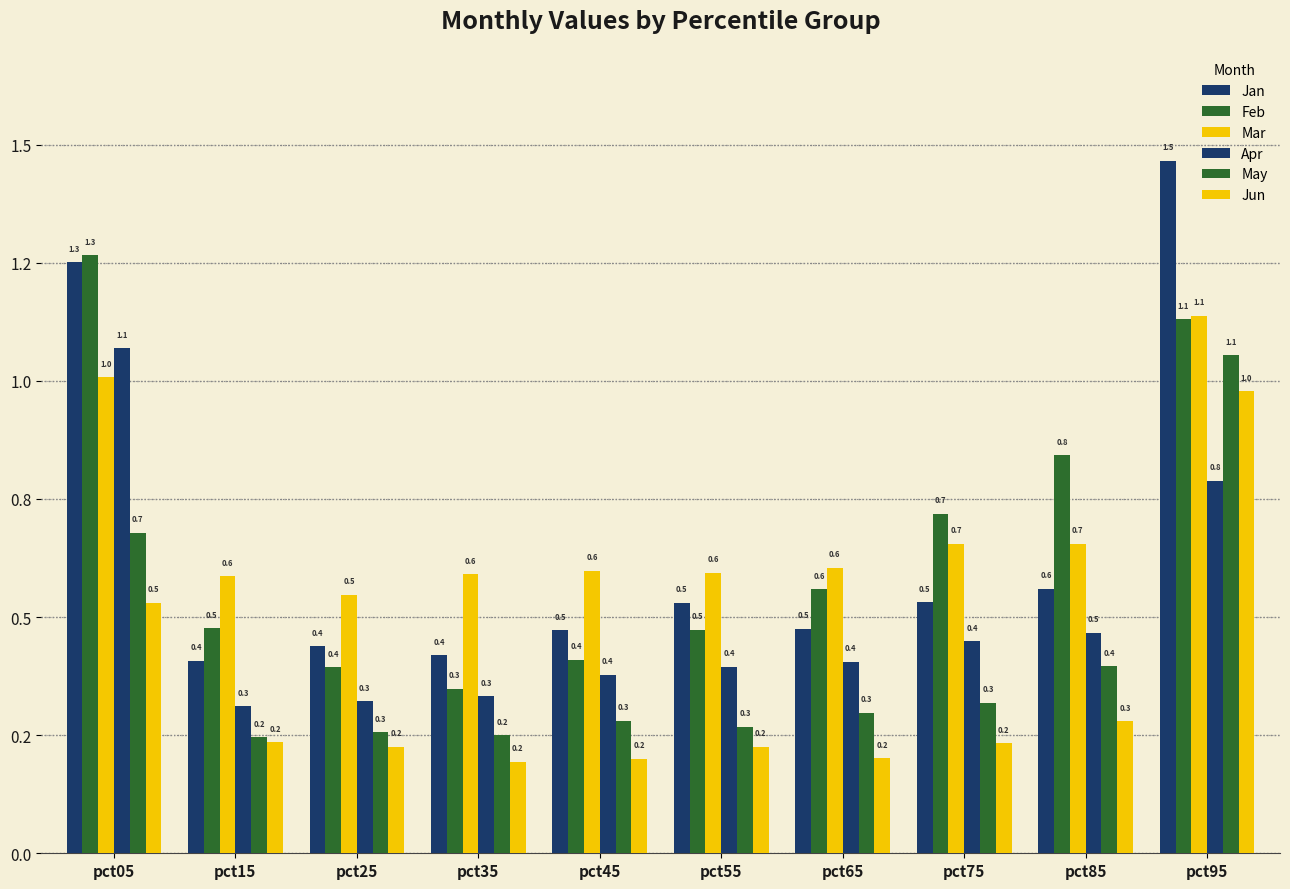

What is the sum of the May values at pct65 and pct55?

0.6